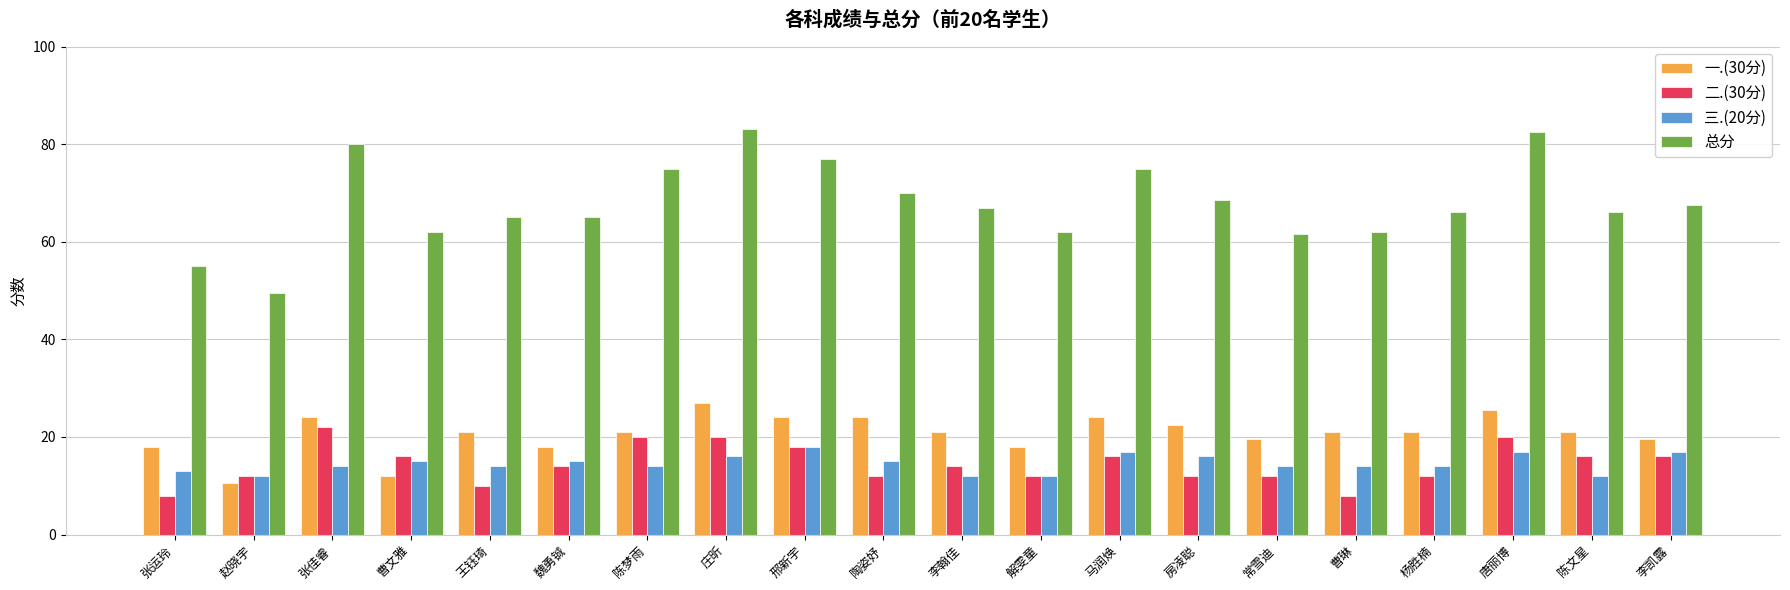

What is the sum of all 二.(30分) values?

290.0